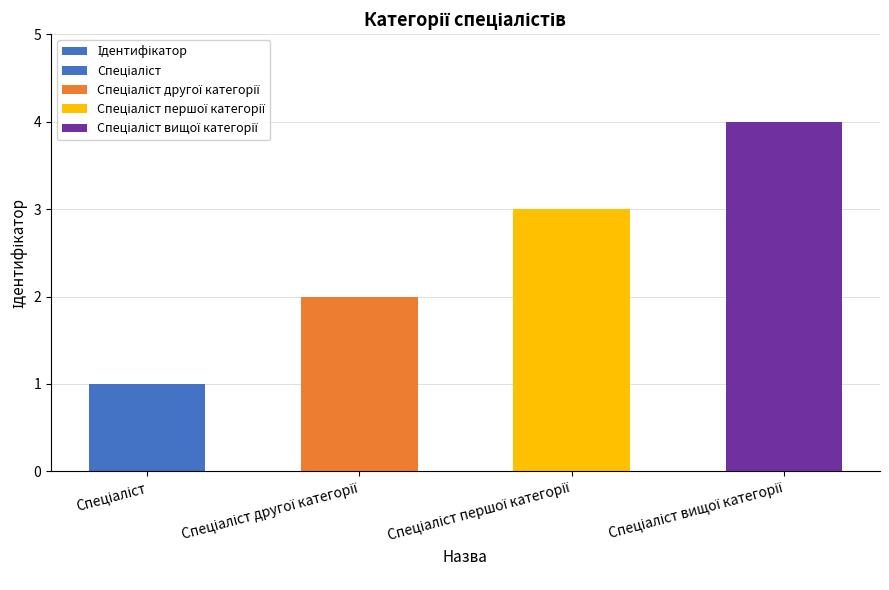

What position from the left is Спеціаліст?

1